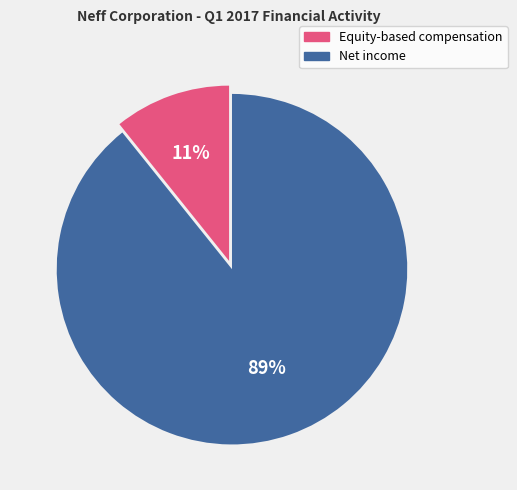

How many segments does this pie chart have?

2